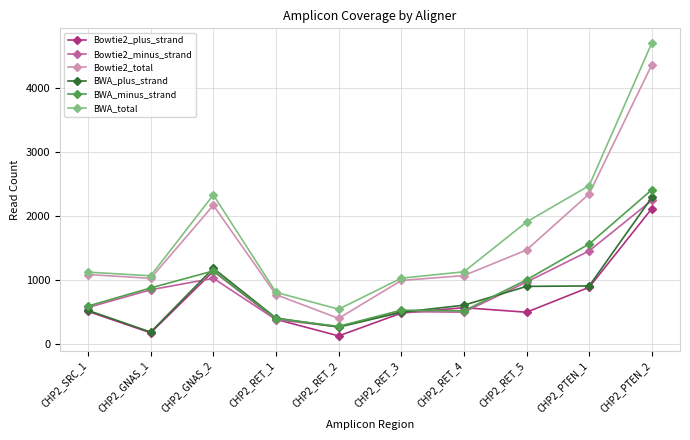

What is the approximate value of BWA_minus_strand at CHP2_GNAS_1?

881